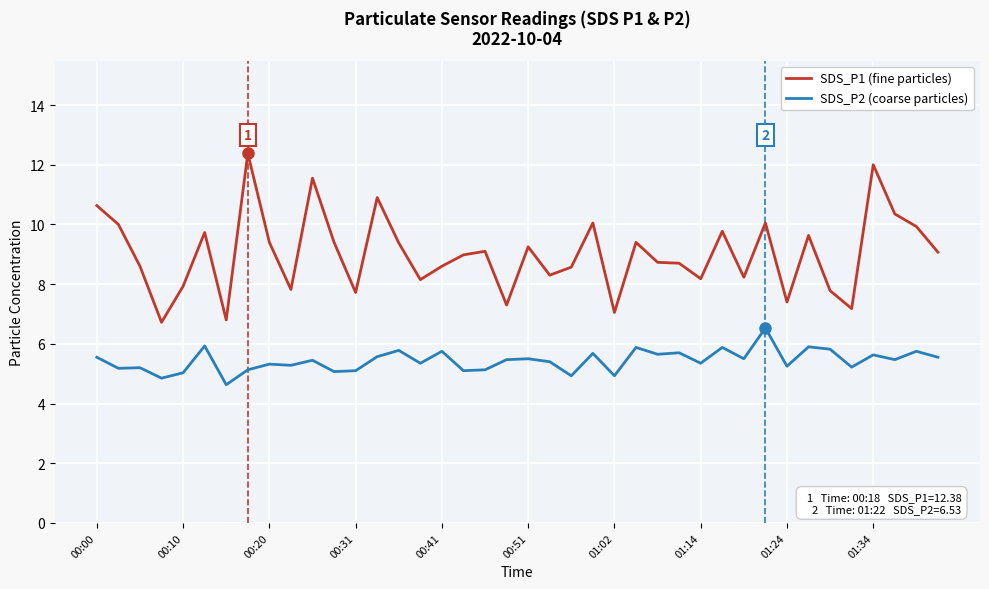

True or false: SDS_P1 (fine particles) and SDS_P2 (coarse particles) intersect in this chart.

False